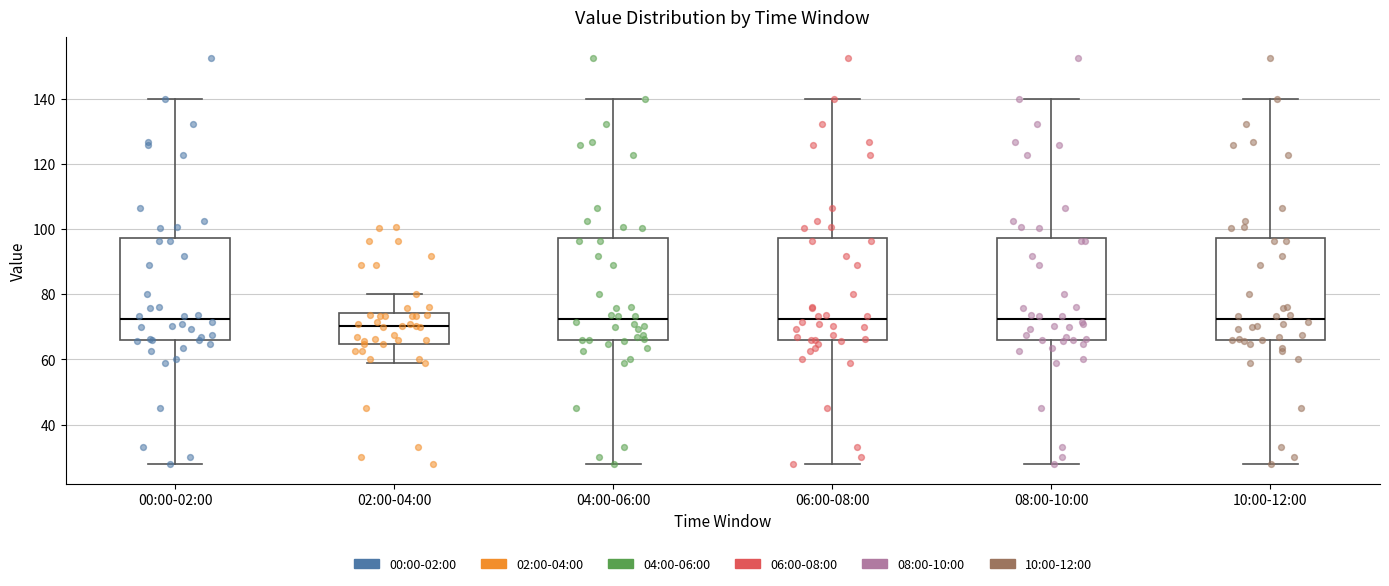

Which box's median line is the lowest?

02:00-04:00